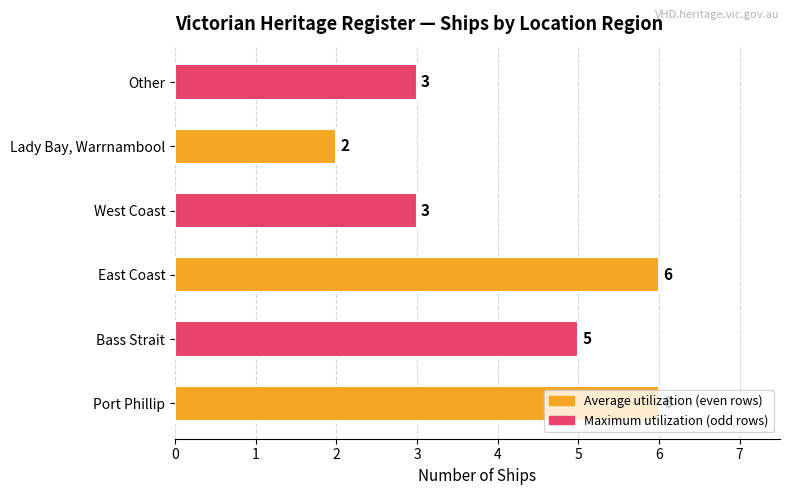

Count the number of data series in this chart.

1